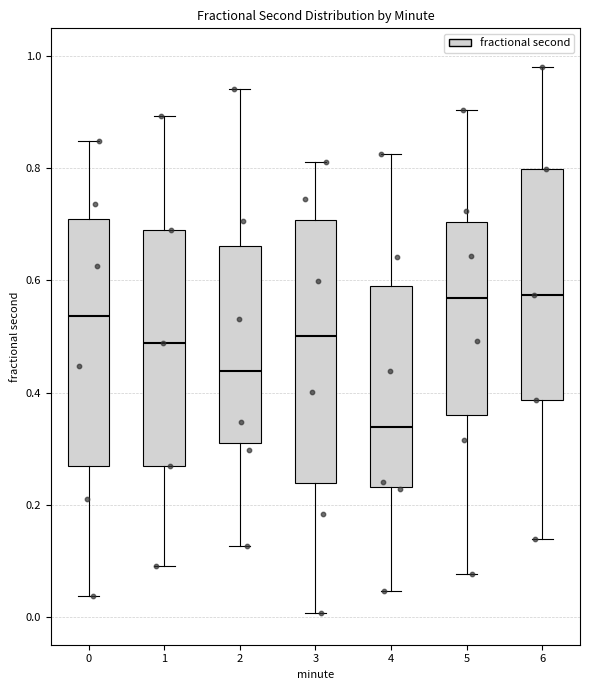

Reading left to right, read every box against the y-axis: the position of its median line, the range the box covers, and the ends of its whiskers. The values are not printed on the chart, so give them approximately, as read against the axis.

0: median 0.54, box 0.26 to 0.70, whiskers 0.04 to 0.84
1: median 0.48, box 0.26 to 0.68, whiskers 0.10 to 0.90
2: median 0.44, box 0.32 to 0.66, whiskers 0.12 to 0.94
3: median 0.50, box 0.24 to 0.70, whiskers 0.00 to 0.82
4: median 0.34, box 0.24 to 0.60, whiskers 0.04 to 0.82
5: median 0.56, box 0.36 to 0.70, whiskers 0.08 to 0.90
6: median 0.58, box 0.38 to 0.80, whiskers 0.14 to 0.98